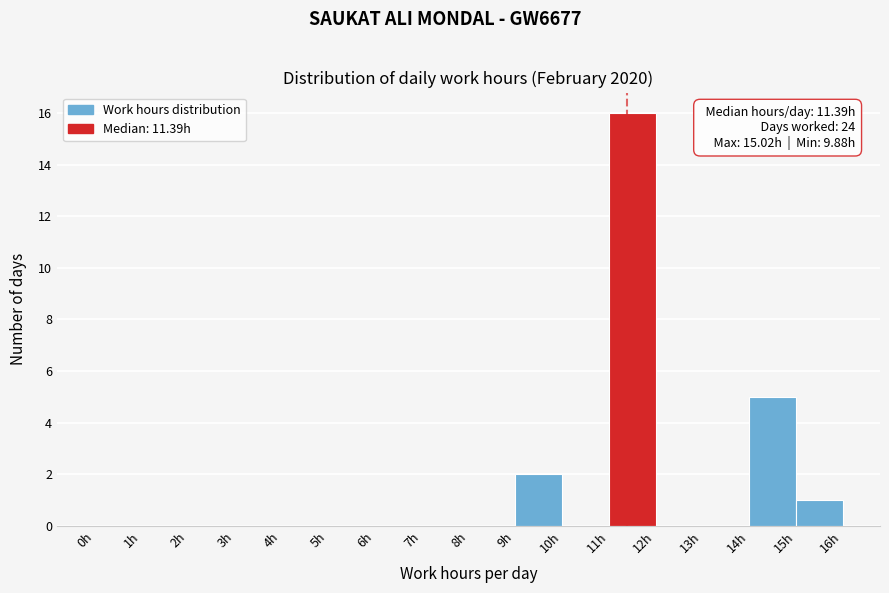

Which range on the x-axis has the tallest bar?

11 to 12